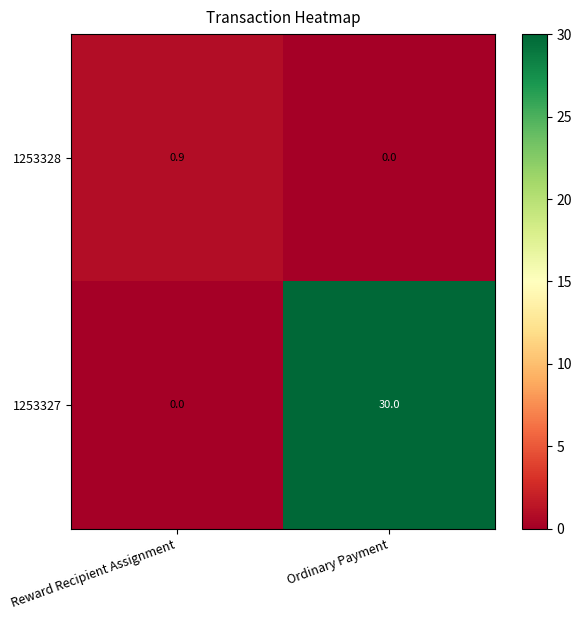

Which series changed the most between Reward Recipient Assignment and Ordinary Payment?

1253327